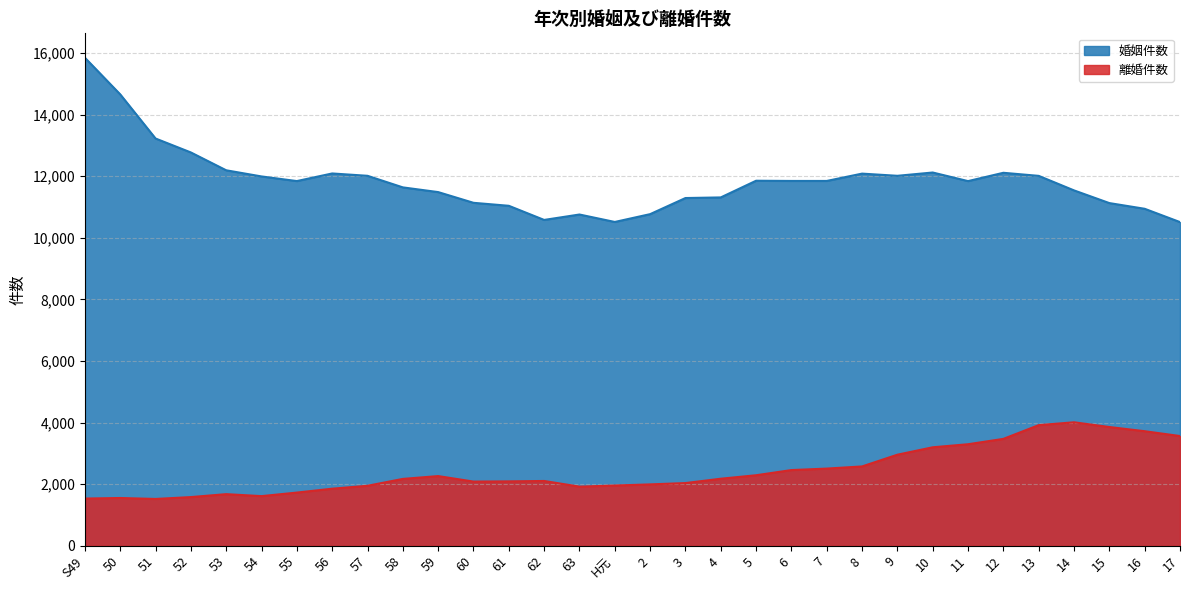

What is the difference between the highest and lowest values at 2?

8776